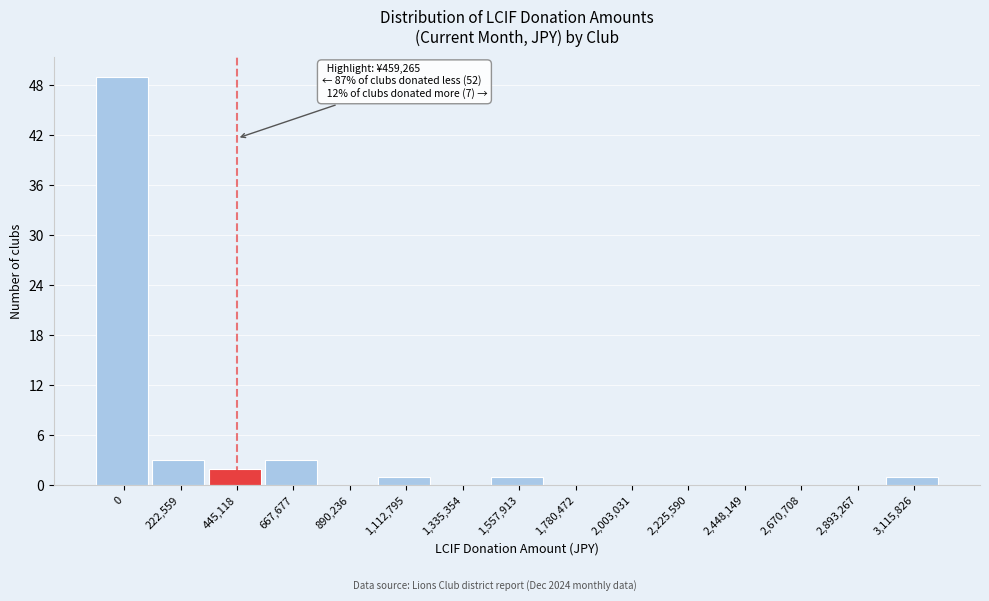

Reading left to right, list all the values displayed in this chart.

0=49	222,559=3	445,118=2	667,677=3	890,236=0	1,112,795=1	1,335,354=0	1,557,913=1	1,780,472=0	2,003,031=0	2,225,590=0	2,448,149=0	2,670,708=0	2,893,267=0	3,115,826=1